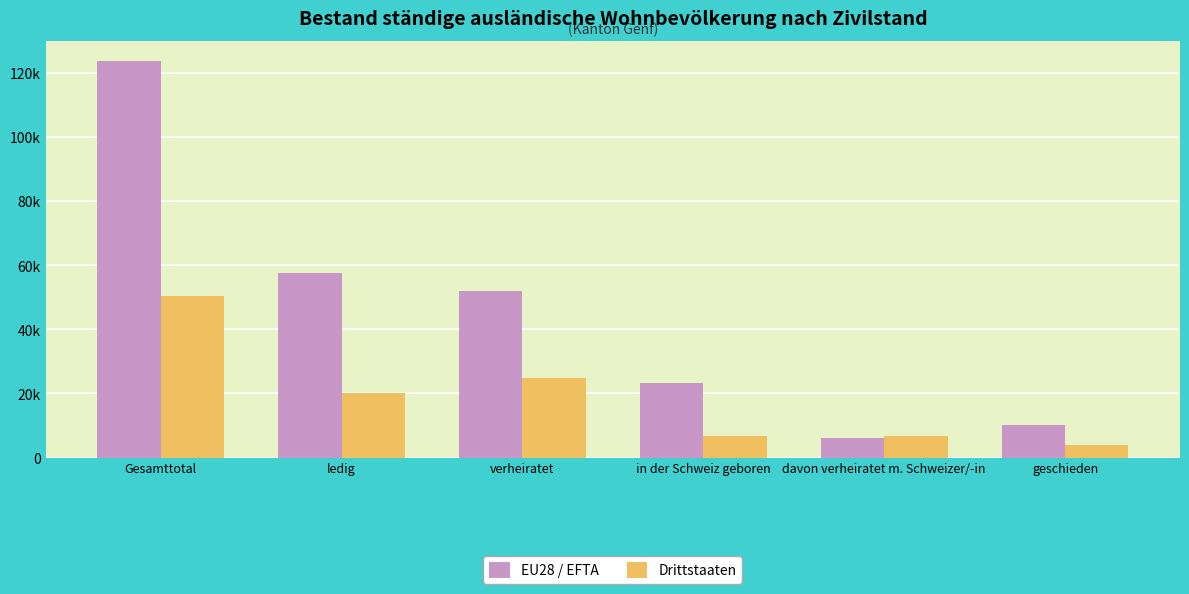

What is the difference between the highest and lowest values at in der Schweiz geboren?

16529